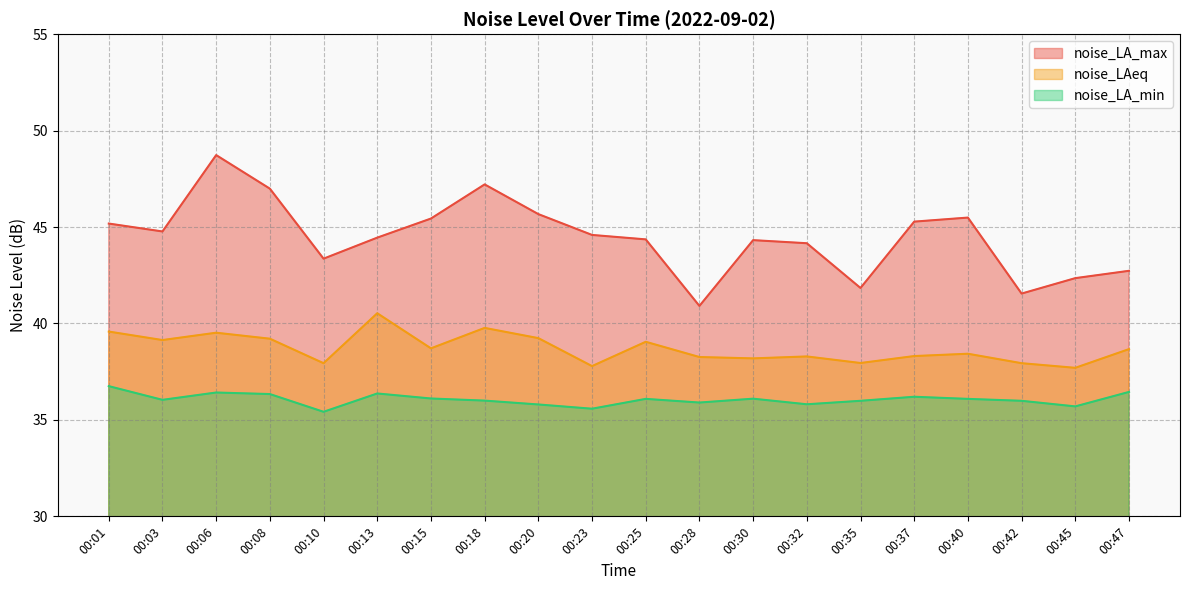

What is the difference between the highest and lowest values at 00:20?

9.9